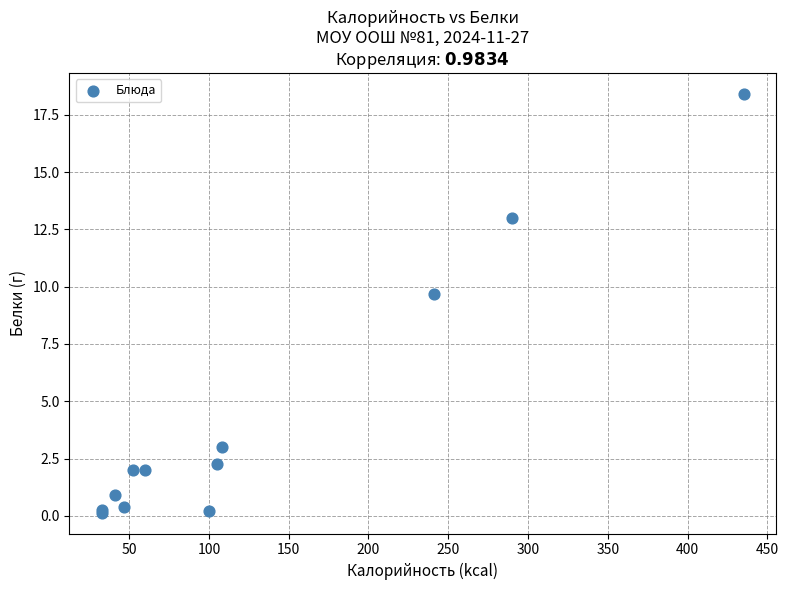

What Y value in the scatter plot is closest to 9?

9.7